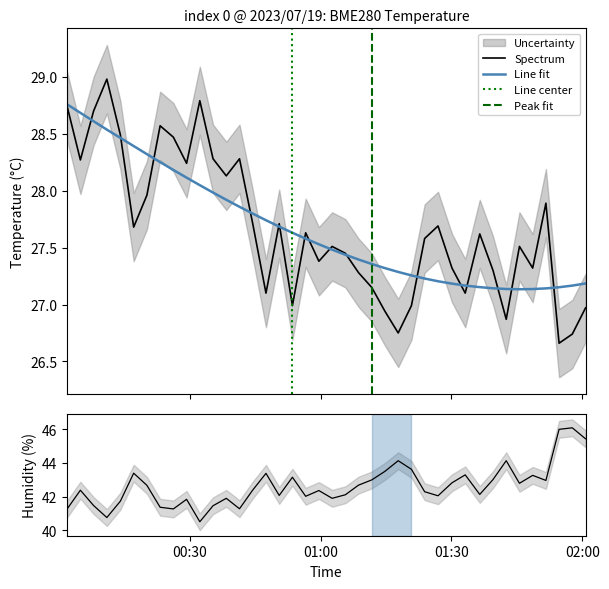

True or false: BME280_humidity has more than 1 interior local peaks.

True